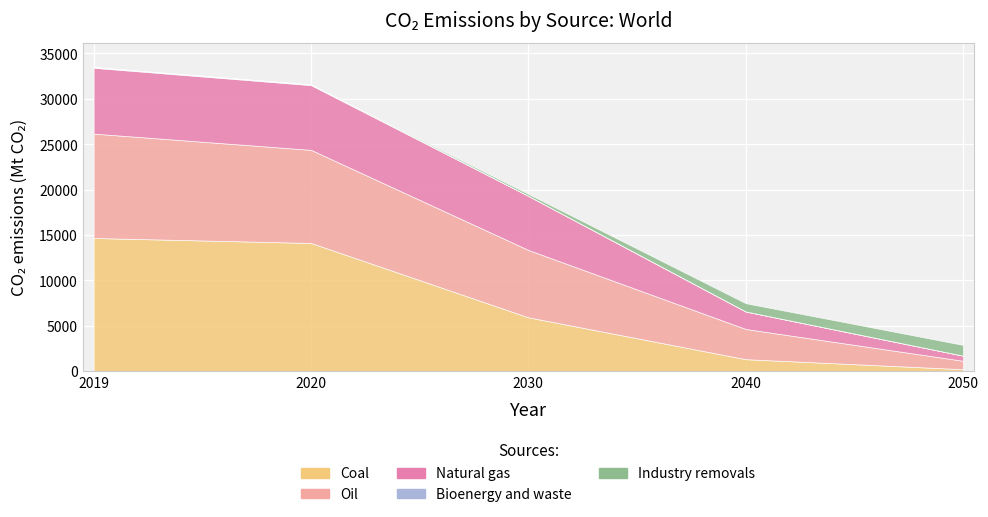

What is the average value of the Oil series?

6691